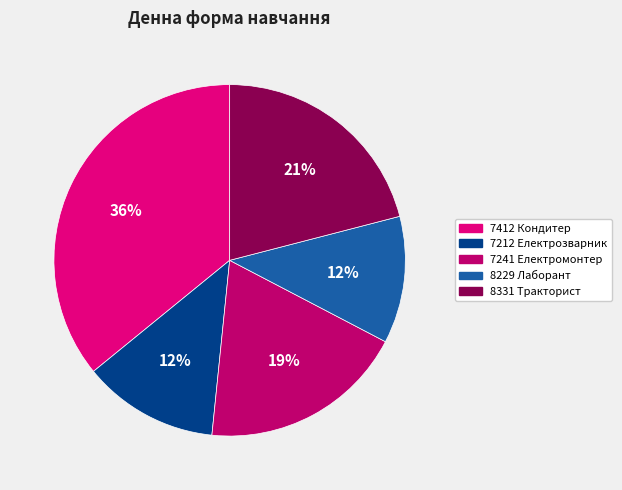

To the nearest percent, what percentage of the pie is 8331 Тракторист?

21%